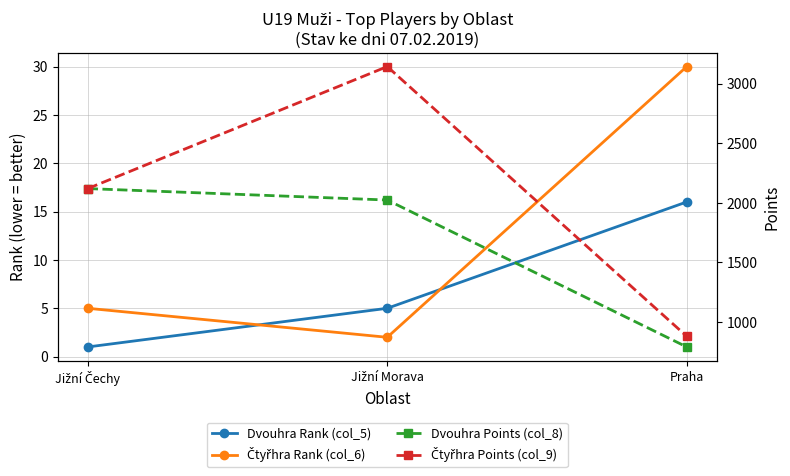

Rank the series by their maximum value, from highest to lowest.

Čtyřhra Points (col_9), Dvouhra Points (col_8), Čtyřhra Rank (col_6), Dvouhra Rank (col_5)